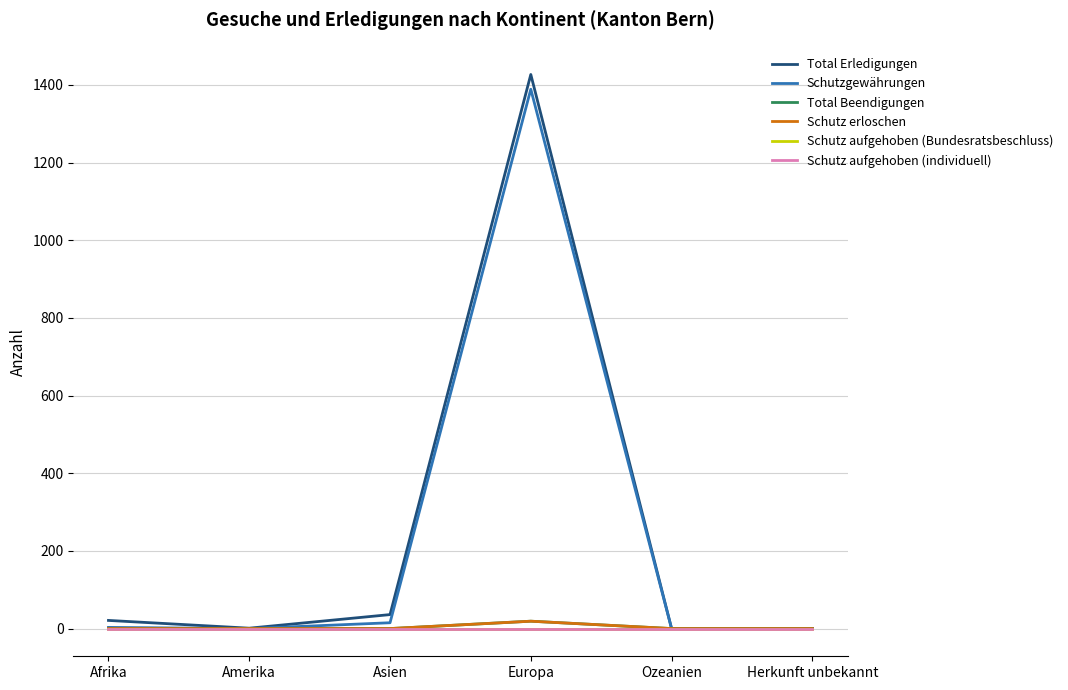

Does the chart display data point markers on the line(s)?

No